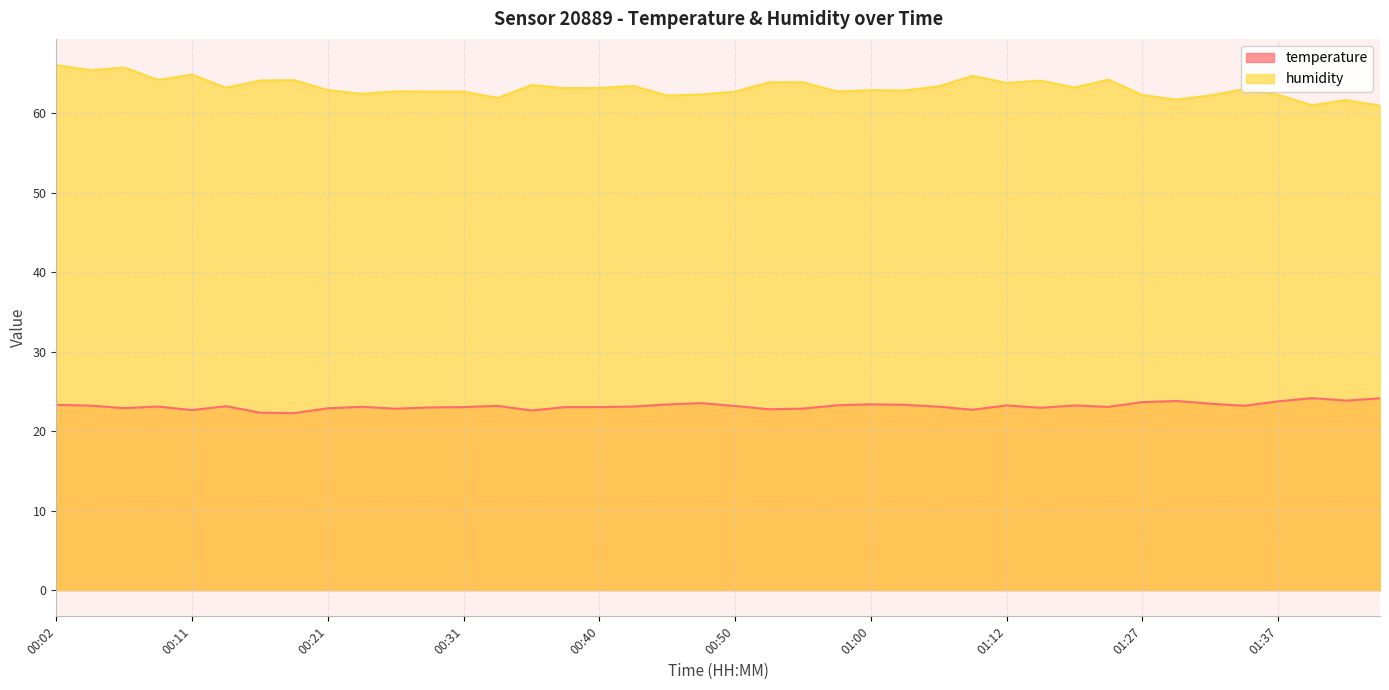

Reading left to right, what are all the values shown in this chart?

temperature: 23.3	23.2	22.9	23.1	22.6	23.1	22.3	22.3	22.9	23.1	22.8	23.0	23.0	23.2	22.6	23.0	23.0	23.1	23.4	23.5	23.2	22.8	22.8	23.3	23.4	23.3	23.1	22.7	23.2	22.9	23.2	23.1	23.7	23.8	23.5	23.2	23.8	24.2	23.9	24.1
humidity: 66.1	65.4	65.8	64.2	64.9	63.2	64.1	64.2	62.9	62.5	62.8	62.7	62.7	61.9	63.6	63.2	63.2	63.5	62.2	62.4	62.7	63.9	63.9	62.8	62.9	62.9	63.4	64.7	63.8	64.1	63.2	64.2	62.3	61.7	62.2	63.0	62.3	61.0	61.7	61.0